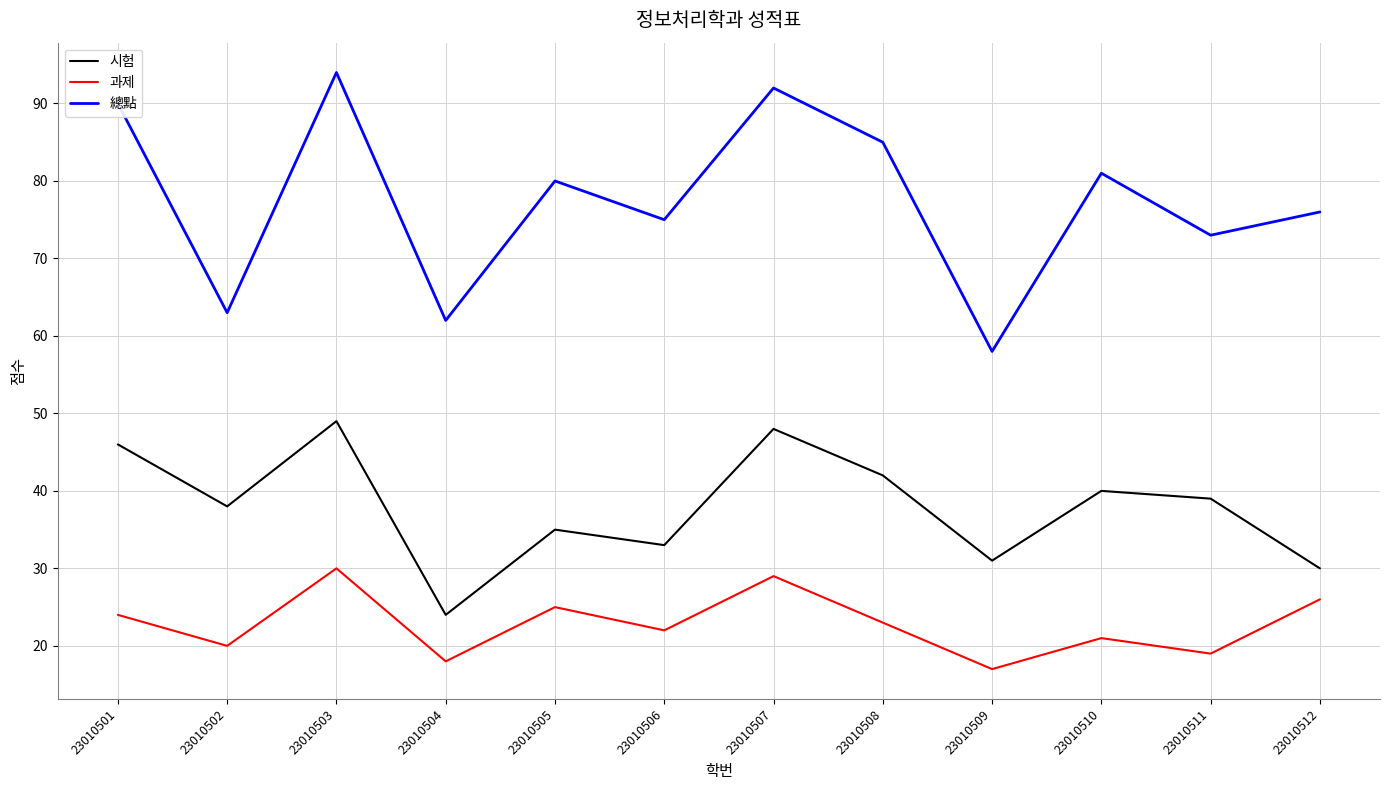

What is the total value across all series at 23010508?

150